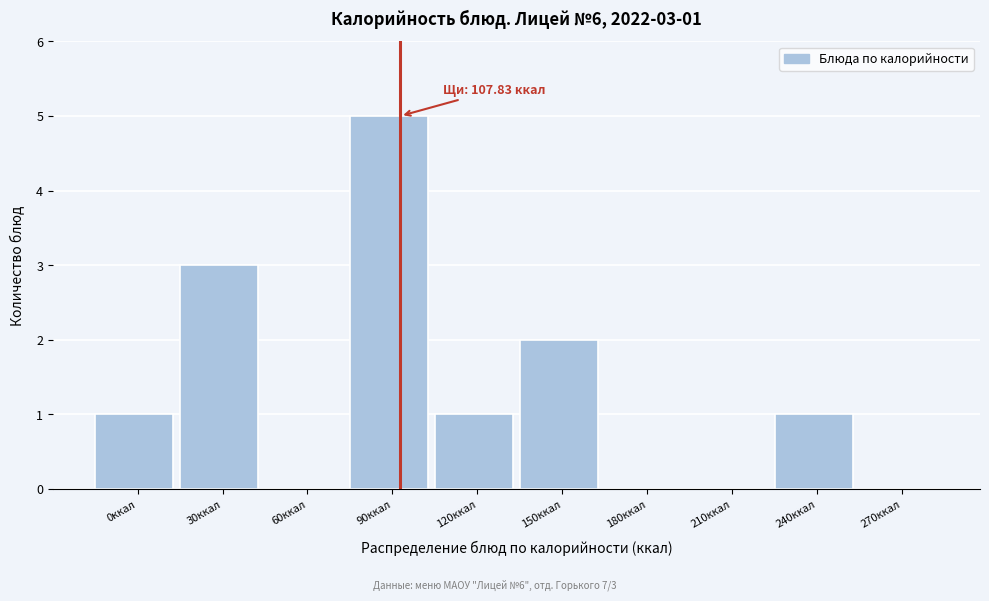

Reading right to left, extract all data points from this chart.

270ккал=0	240ккал=1	210ккал=0	180ккал=0	150ккал=2	120ккал=1	90ккал=5	60ккал=0	30ккал=3	0ккал=1